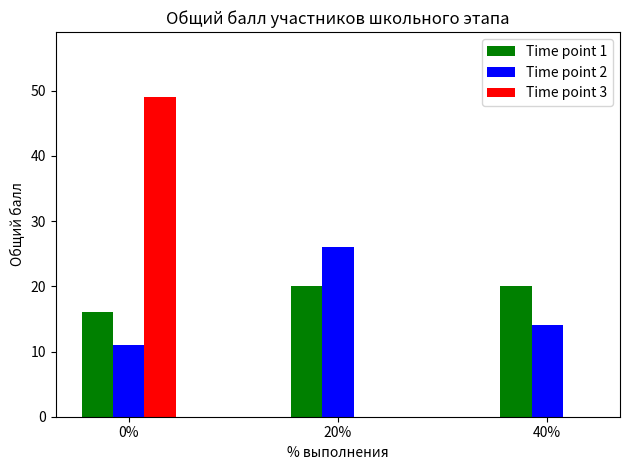

Count the Time point 2 values in the range 11 to 26.

3